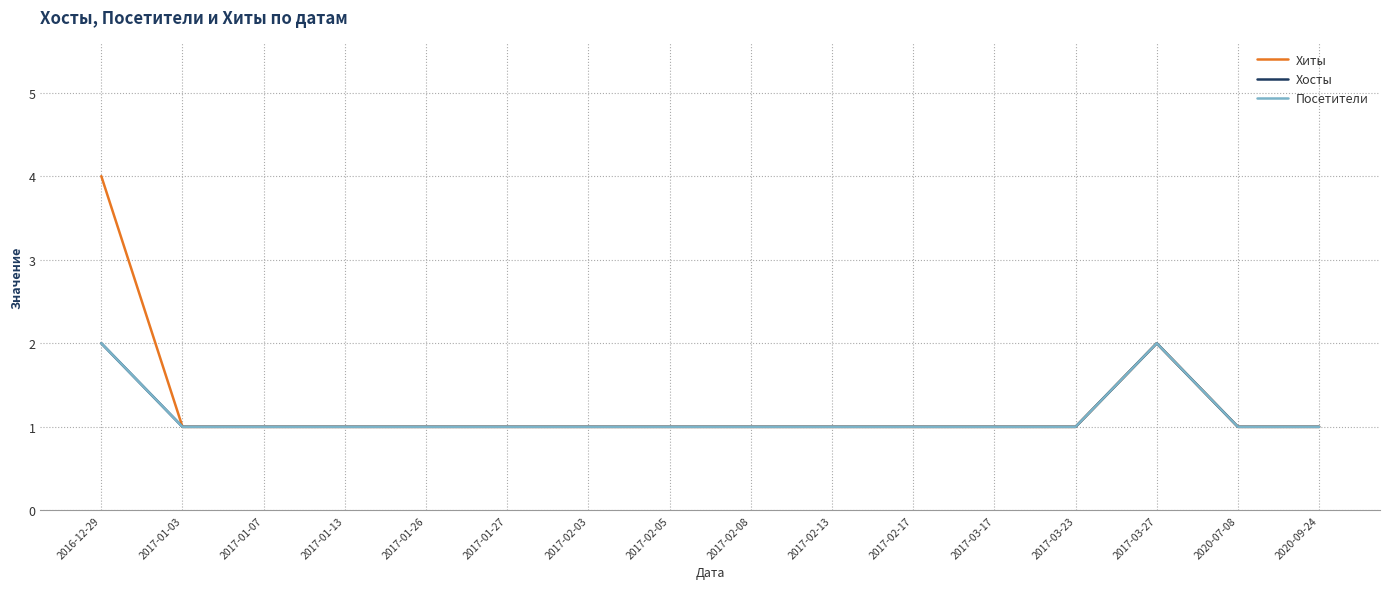

Is this an area chart (filled region under the line)?

No